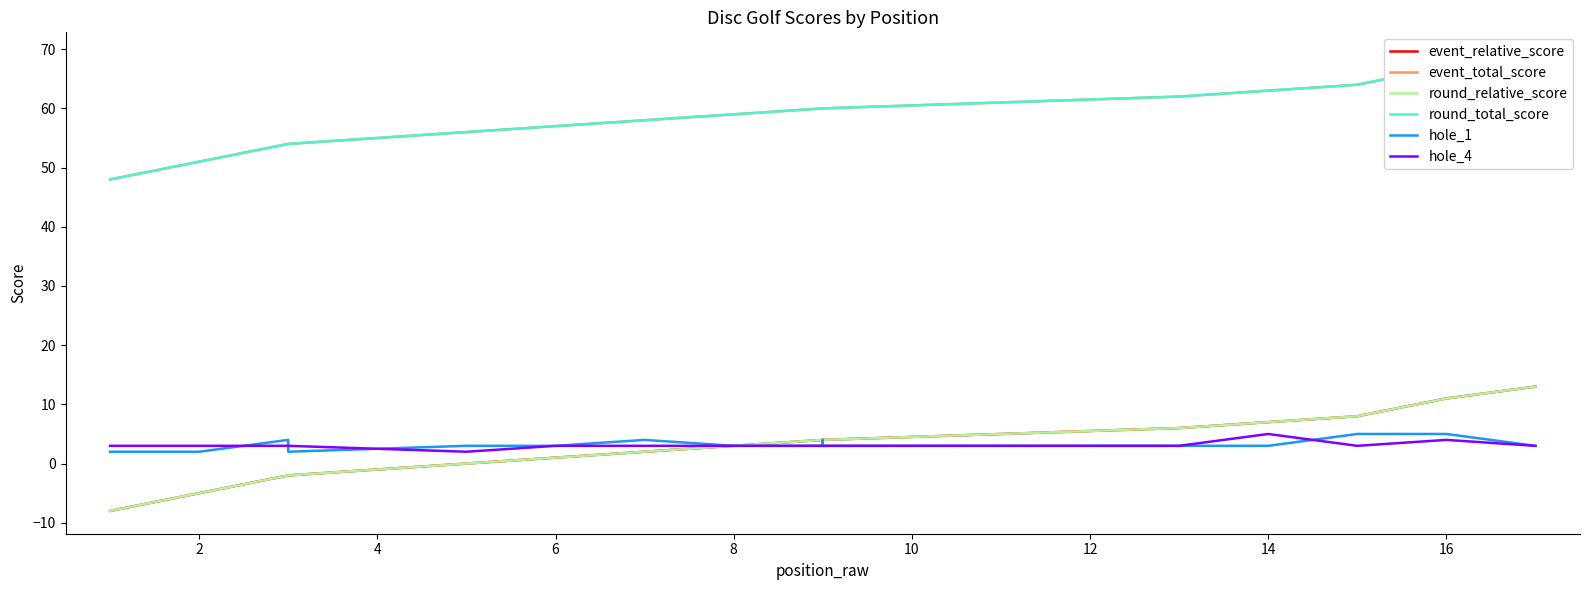

Which has a higher value, 2 or 6?

6